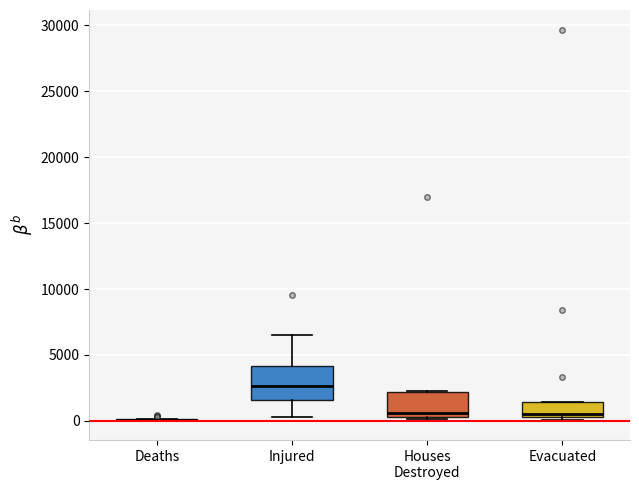

Reading left to right, read every box against the y-axis: the position of its median line, the range the box covers, and the ends of its whiskers. The values are not printed on the chart, so give them approximately, as read against the axis.

Deaths: box collapsed to a line at 0, whiskers 0 to 0
Injured: median 2500, box 1500 to 4000, whiskers 500 to 6500
Houses Destroyed: median 500 (just above the box's lower edge), box 500 to 2000, whiskers 0 to 2500
Evacuated: median 500 (just above the box's lower edge), box 500 to 1500, whiskers 0 to 1500